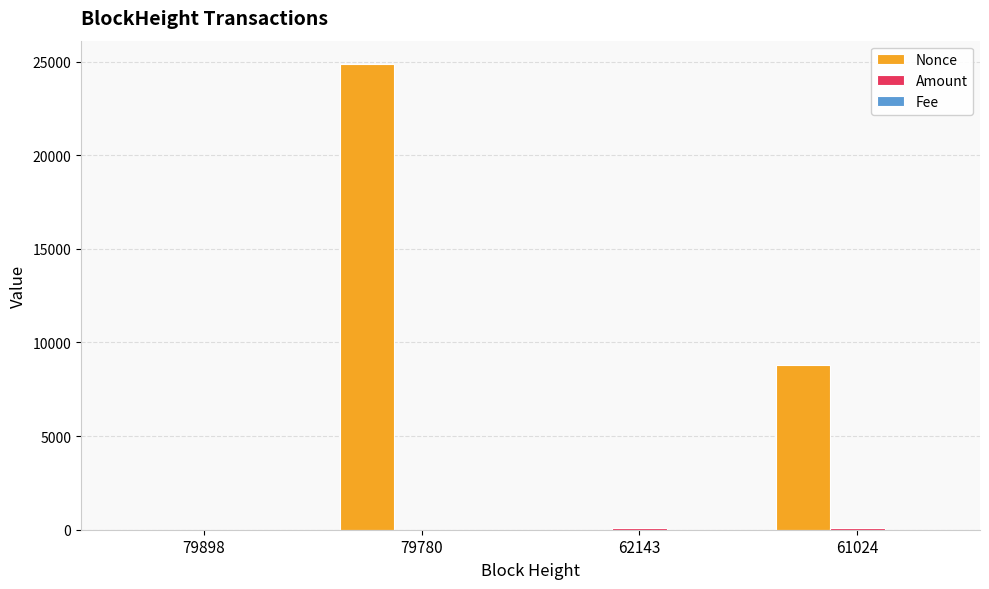

The Nonce series shows 24877.0 at 79780. True or false?

True